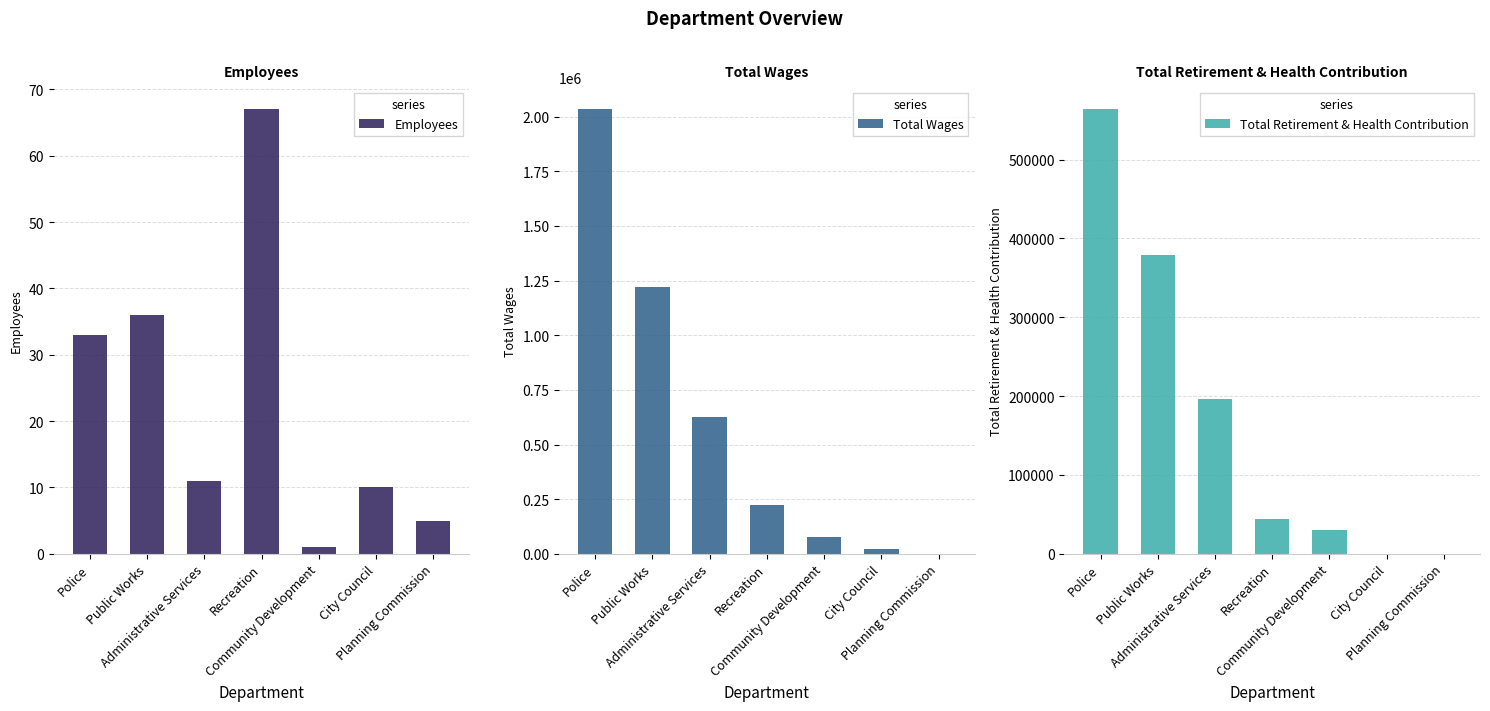

Count the number of data series in this chart.

3